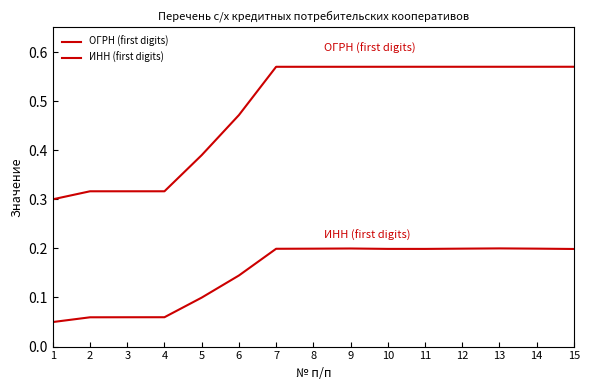

What is the total value across all series at 10?

0.8